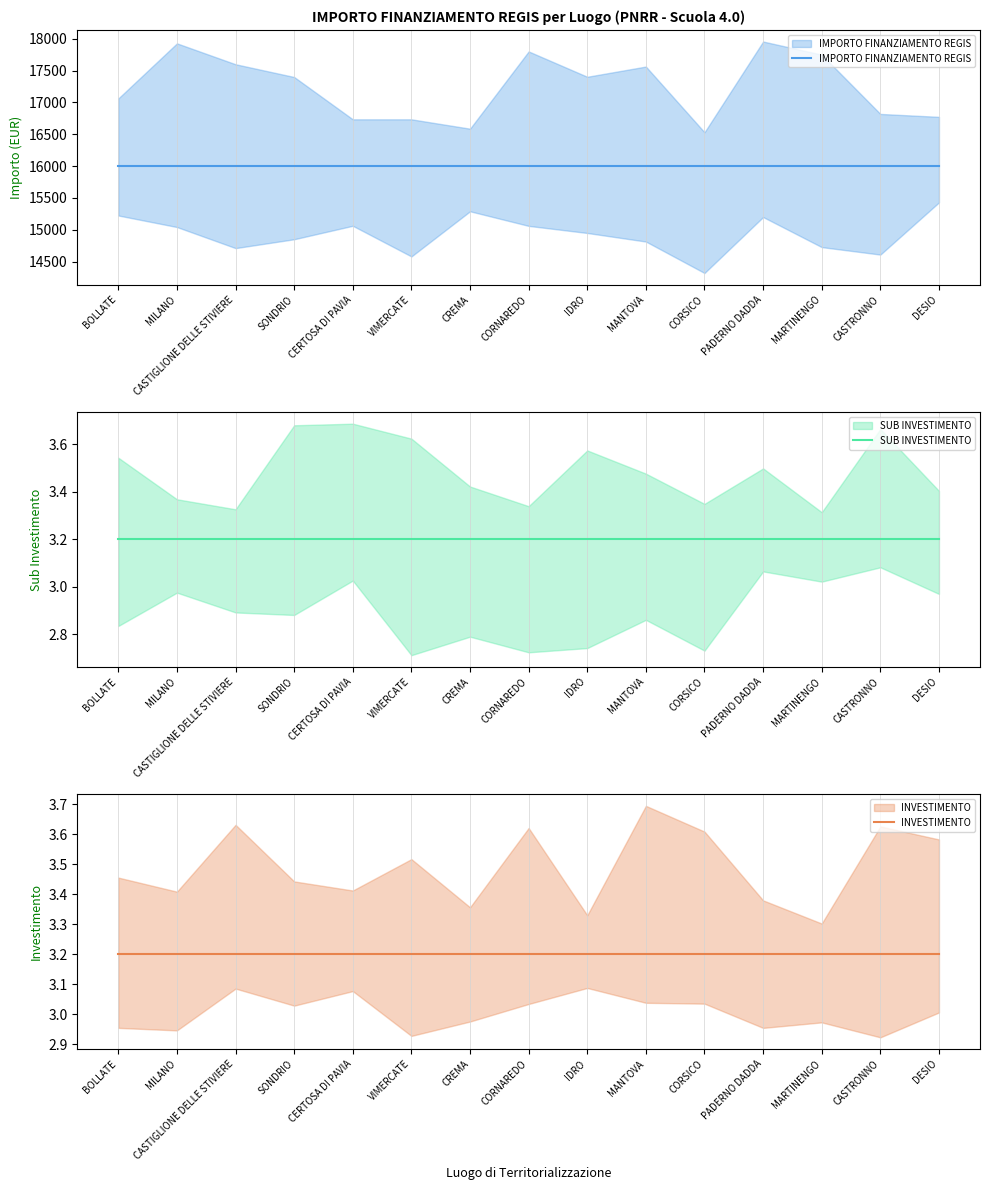

True or false: SUB INVESTIMENTO has a value of 4.6 at VIMERCATE.

False